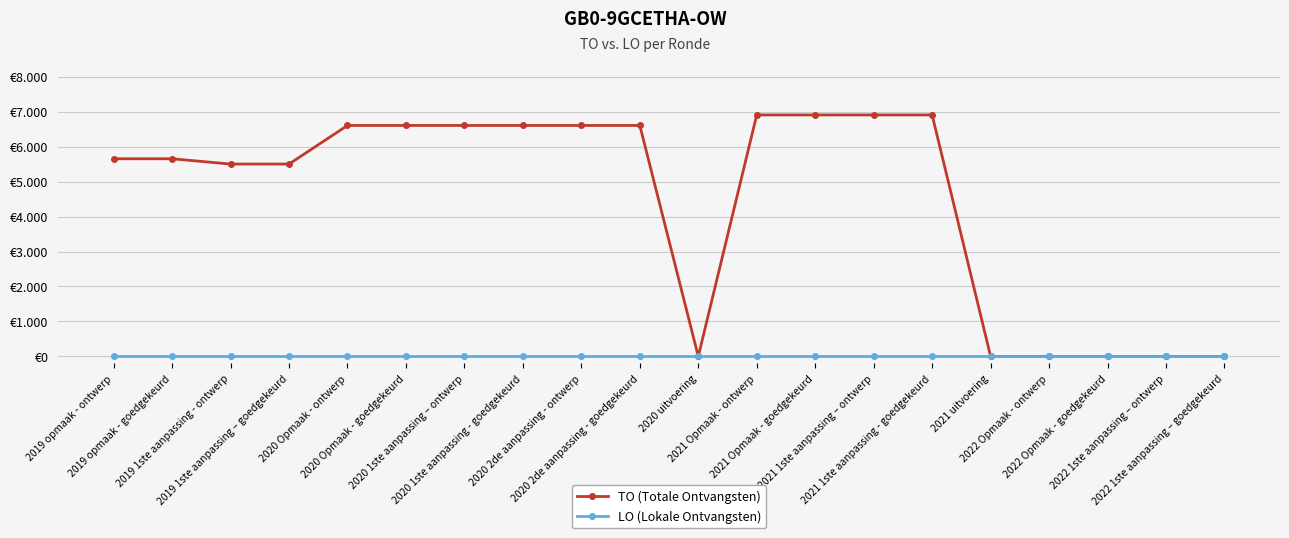

At which label is LO (Lokale Ontvangsten) closest to 0?

2019 opmaak - ontwerp